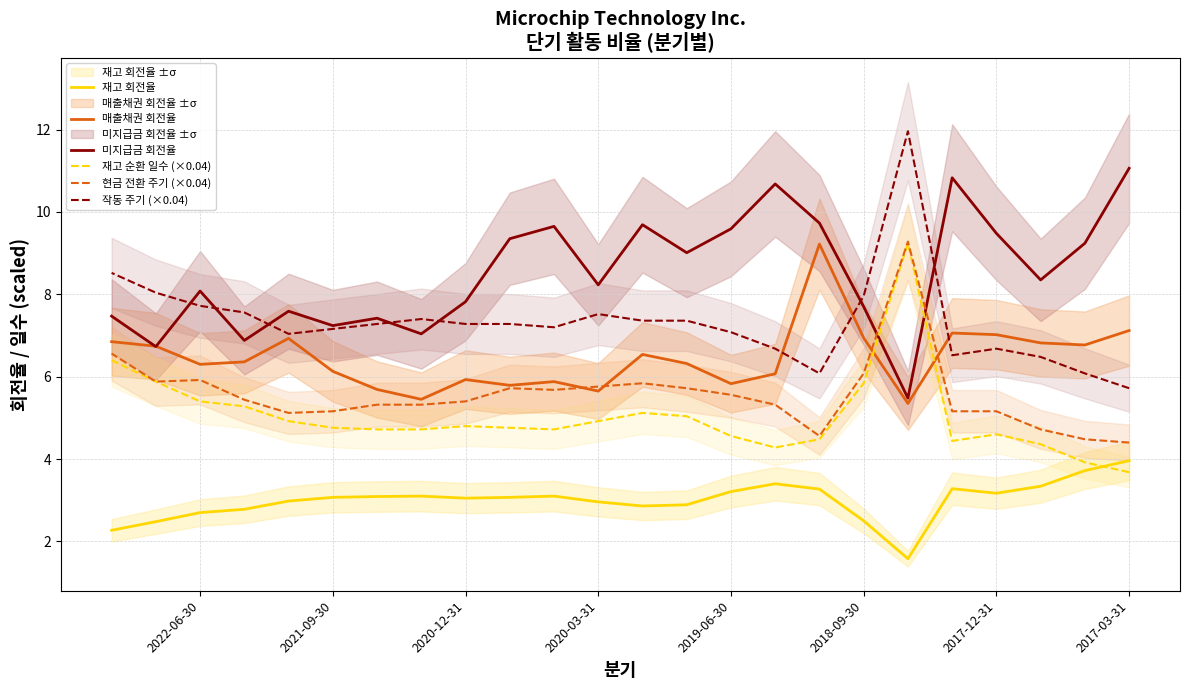

What is the sum of all 현금 전환 주기 (×0.04) values?

133.6